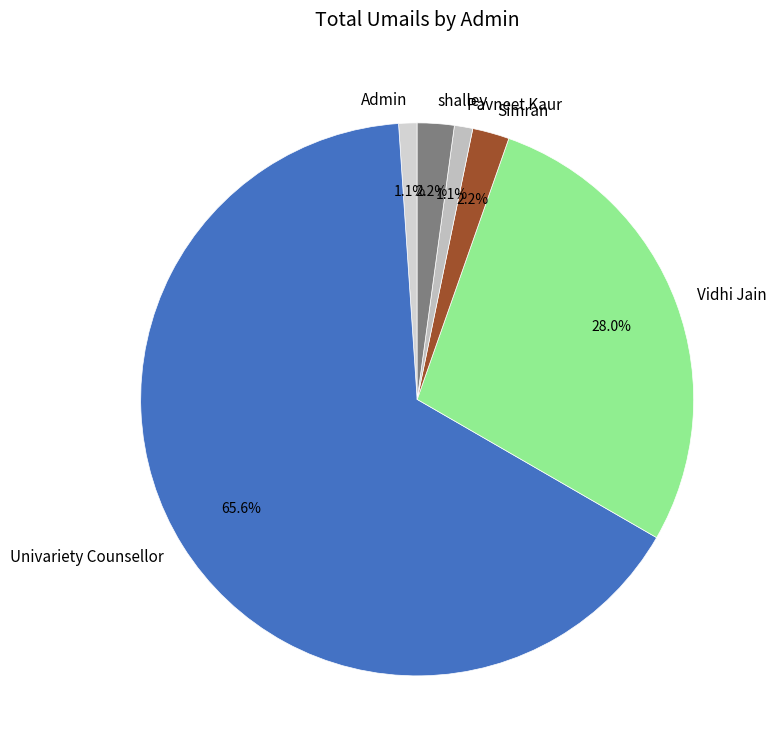

Which category has the biggest portion of the pie?

Univariety Counsellor